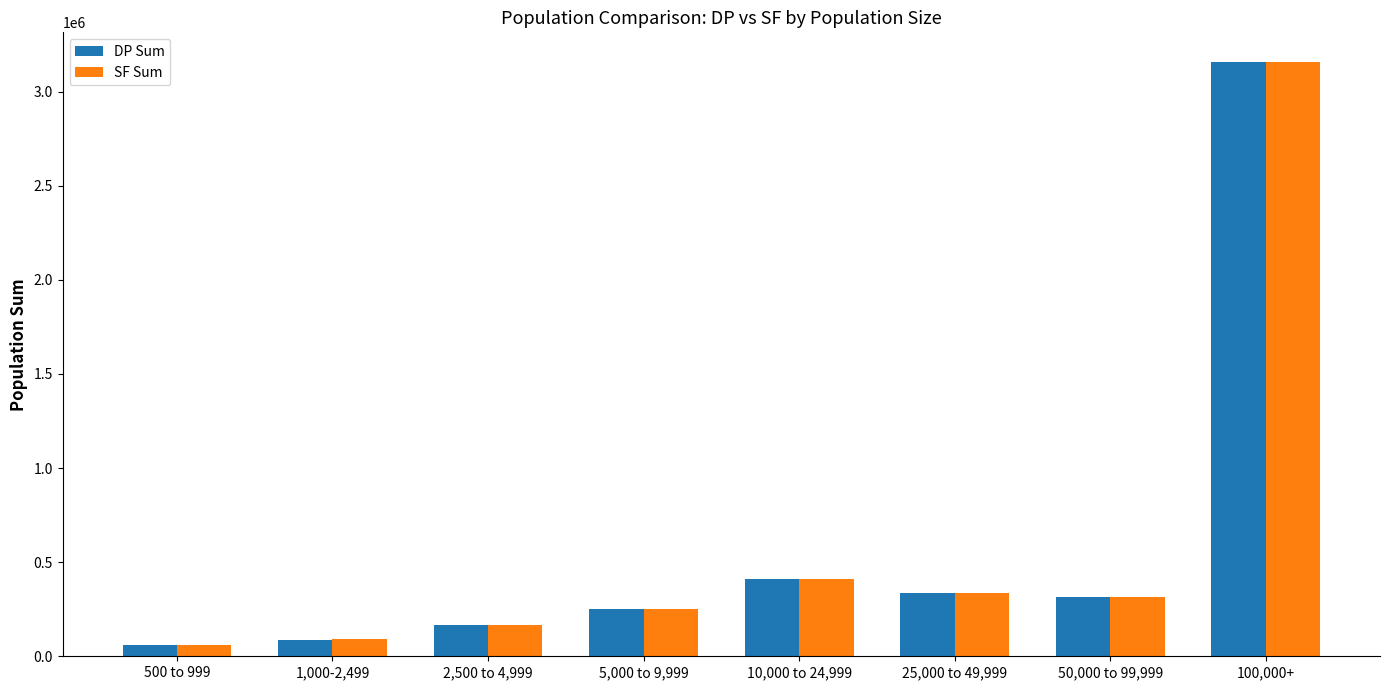

Which category has the highest value across all series?

100,000+